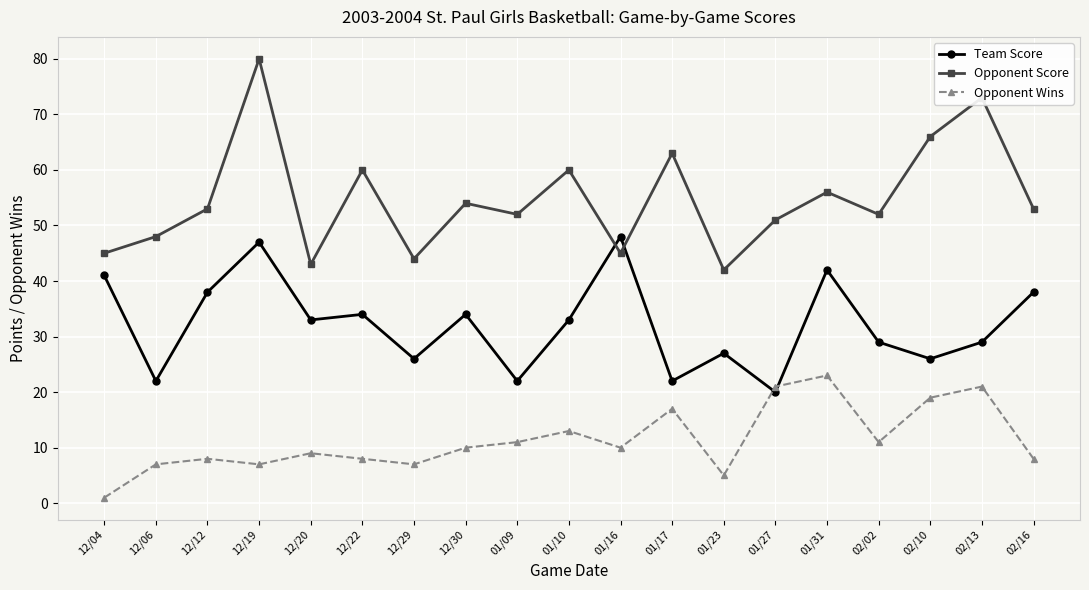

What is the lowest value of the Opponent Wins series?

1